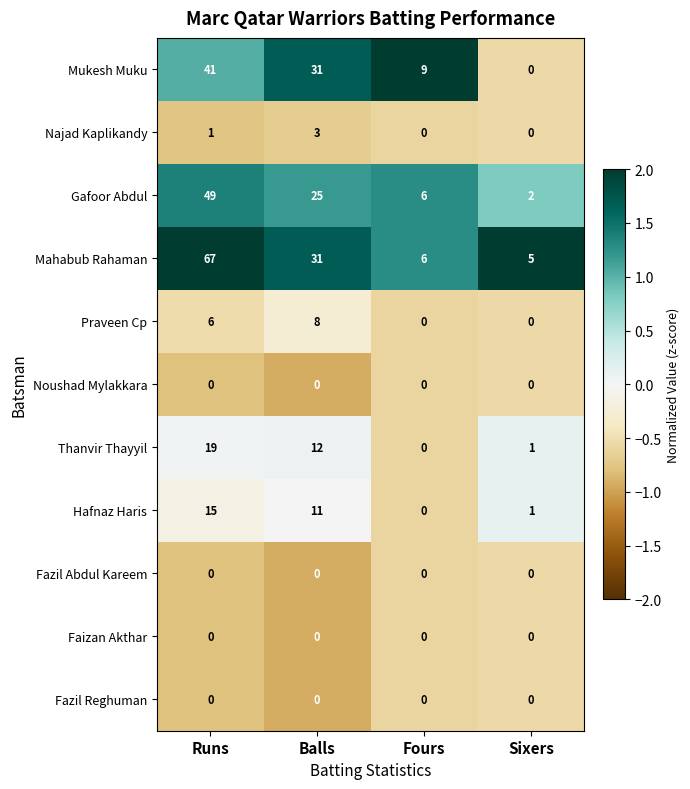

True or false: Fazil Reghuman has a value of 0 at Fours.

True